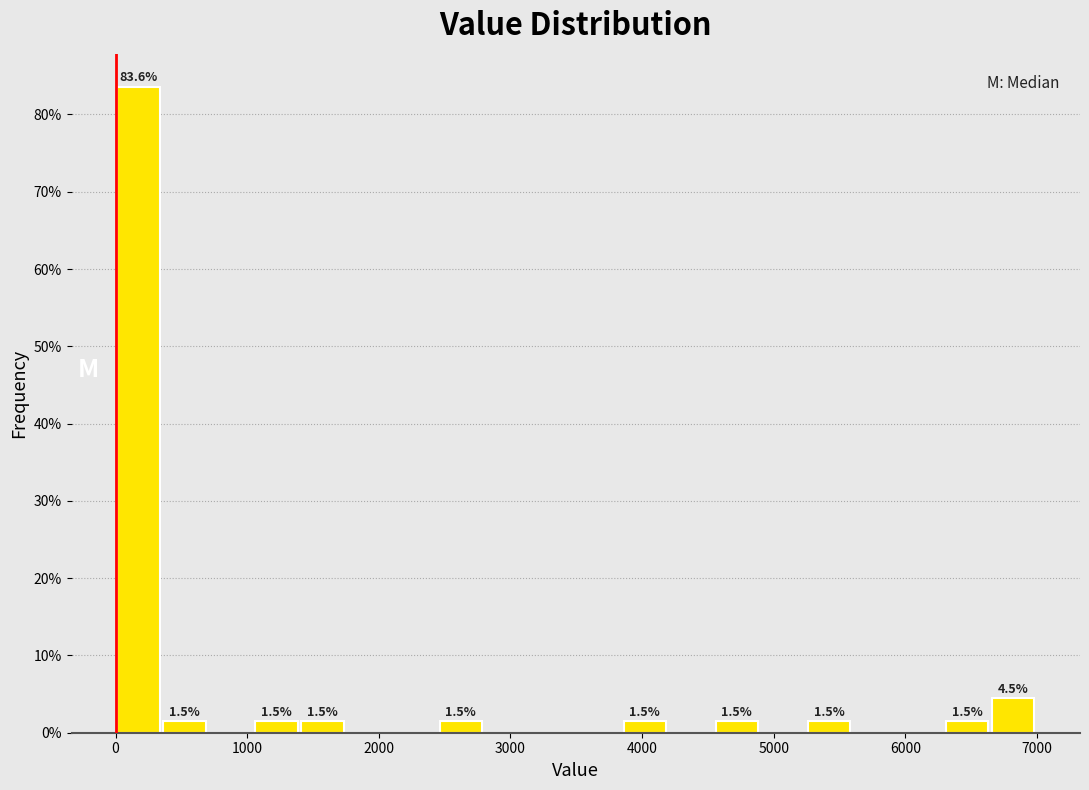

Read against the x-axis, roughly where is the centre of the tallest bar?

200